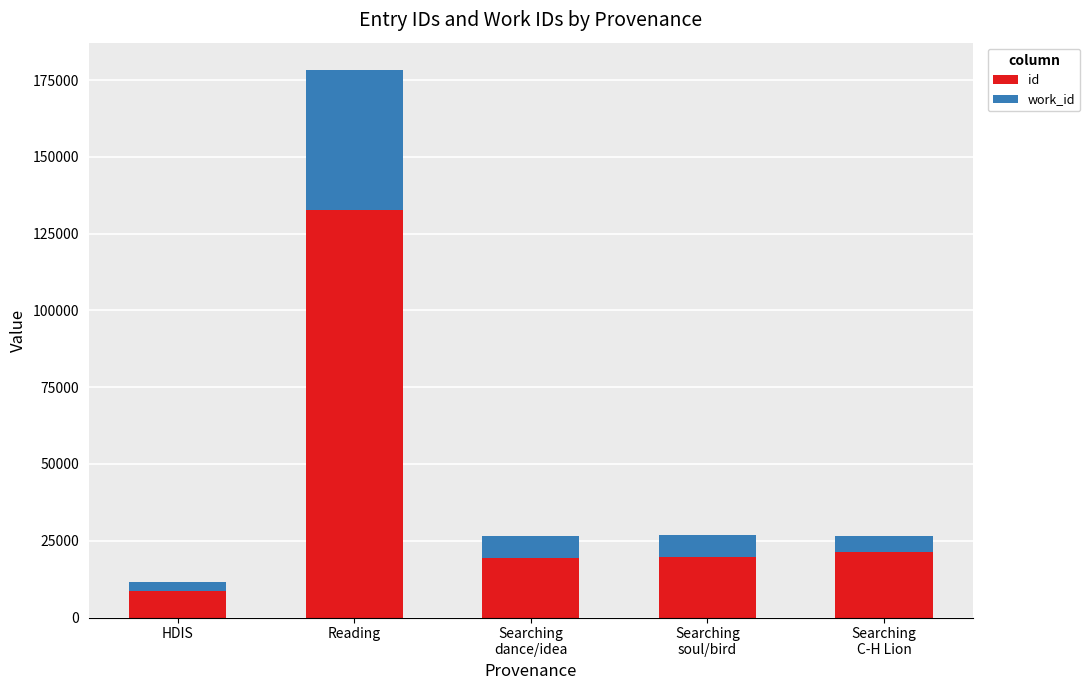

What is the sum of all id values?

201631